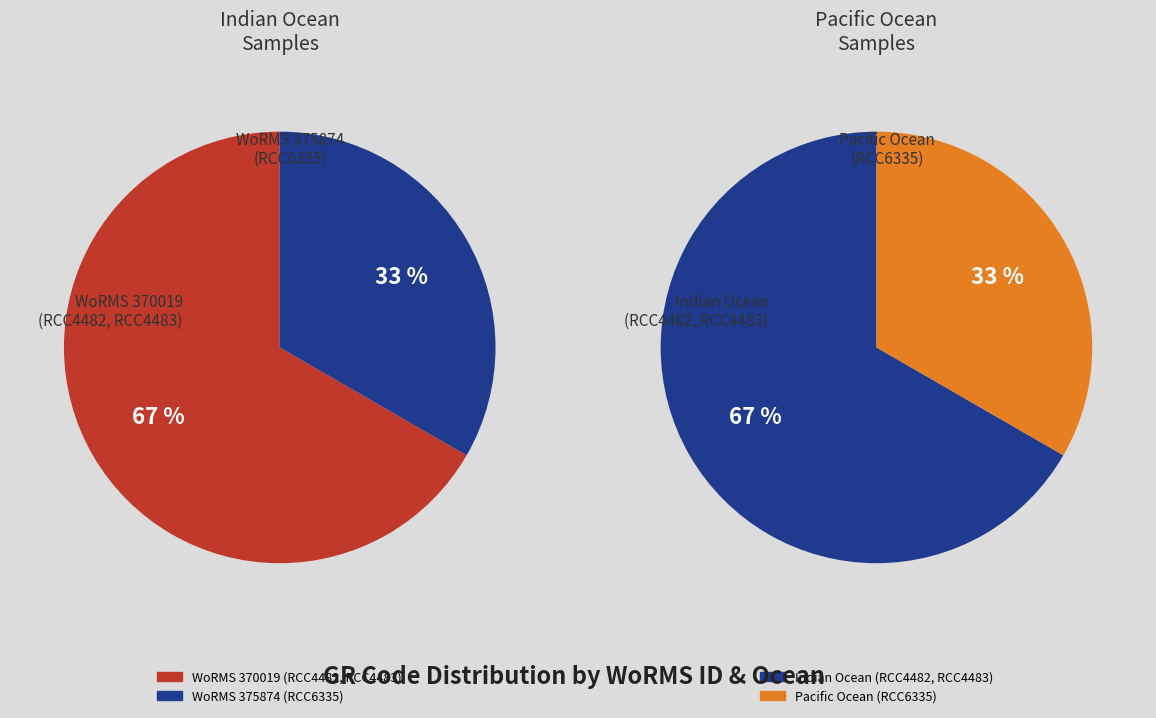

Which has a higher value, RCC4483 or RCC4482?

RCC4483